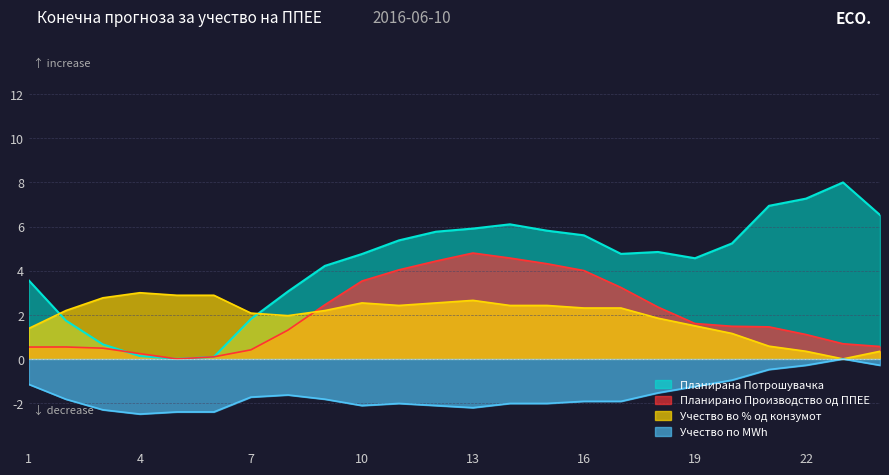

What is the sum of the Учество во % од конзумот values at 20 and 5?

4.0